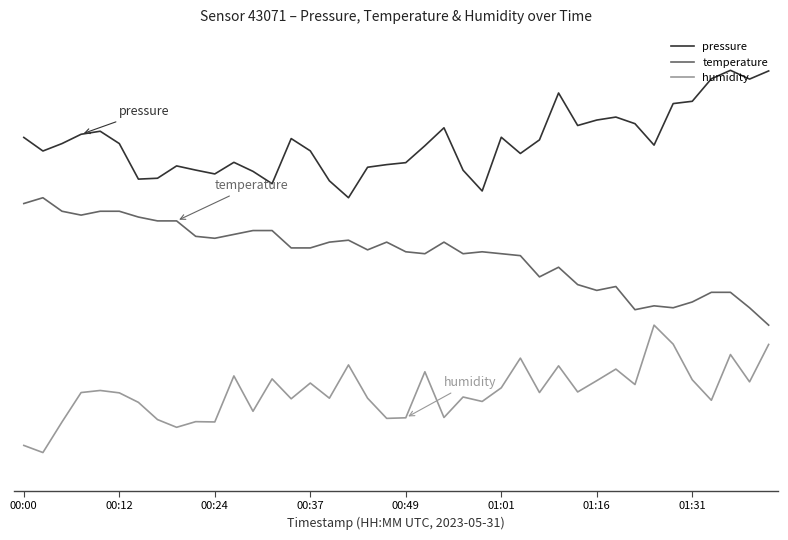

What are all the series names shown in the legend?

pressure, temperature, humidity